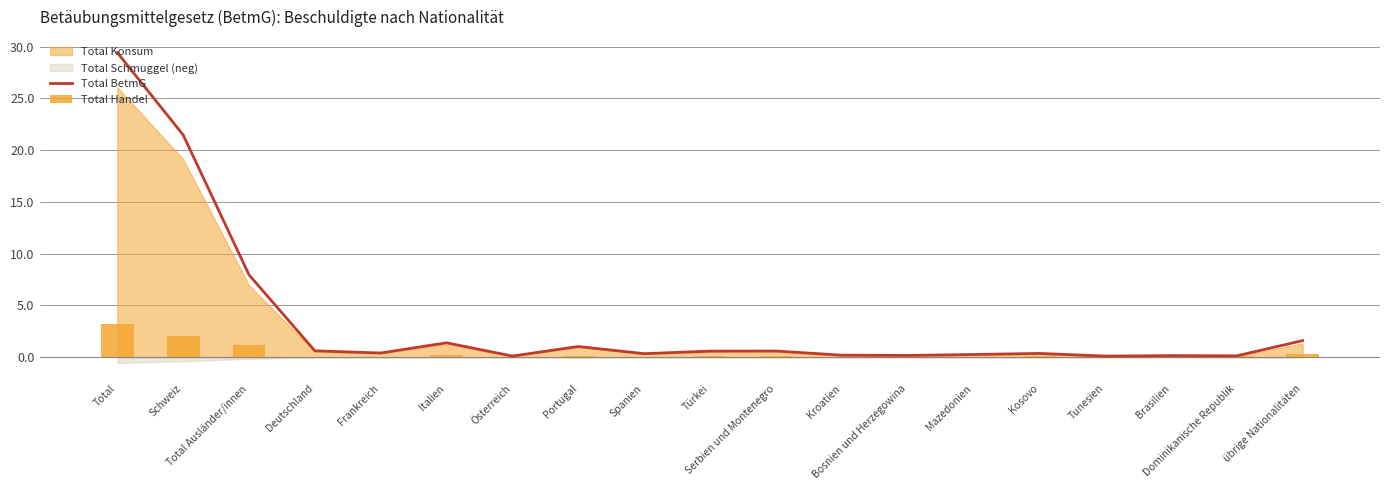

Count the number of categories in the chart.

19